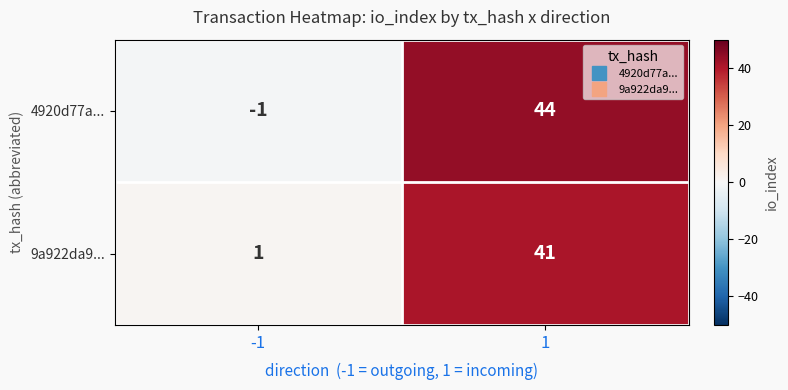

Reading right to left, extract all data points from this chart.

4920d77a...: 1=44	-1=-1
9a922da9...: 1=41	-1=1